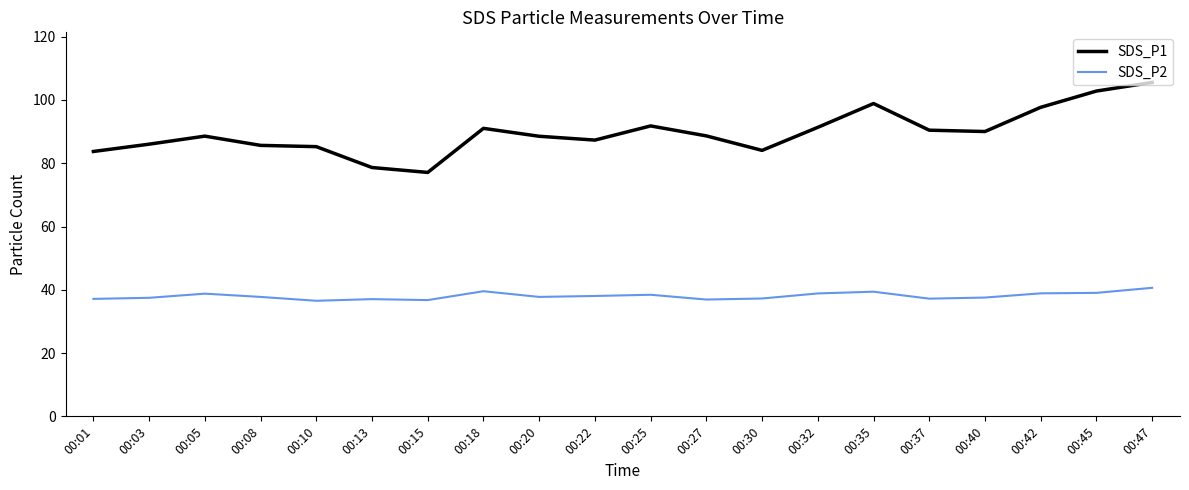

How many lines are shown in the chart?

2